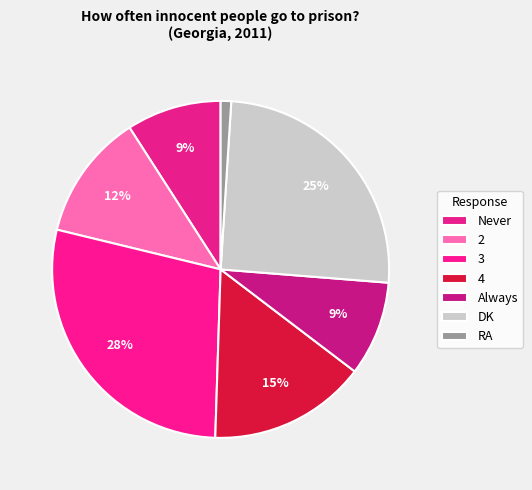

To the nearest percent, what is the difference between the 3 and 2 slice percentages?

16%